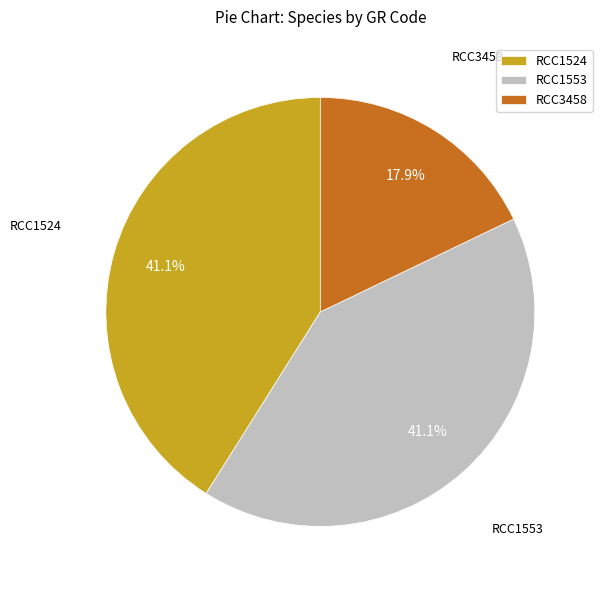

Is there any slice that represents more than half of the pie?

No